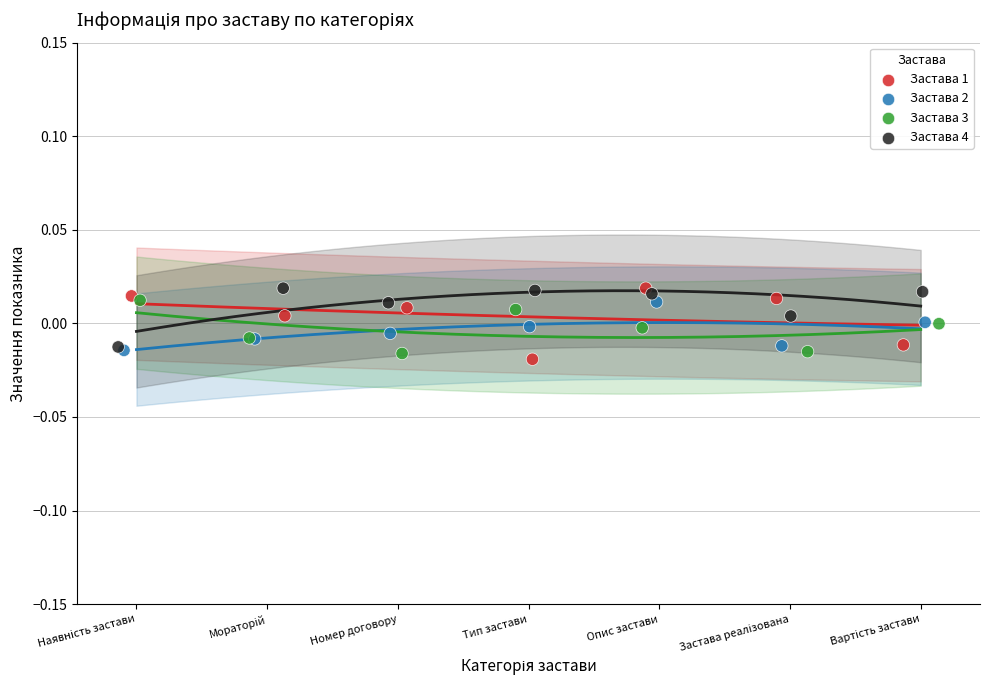

What are all the series names shown in the legend?

Застава 1, Застава 2, Застава 3, Застава 4